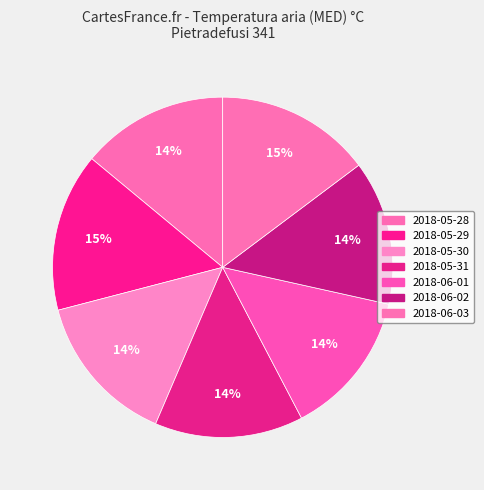

To the nearest percent, what percentage of the pie is 2018-05-31?

14%